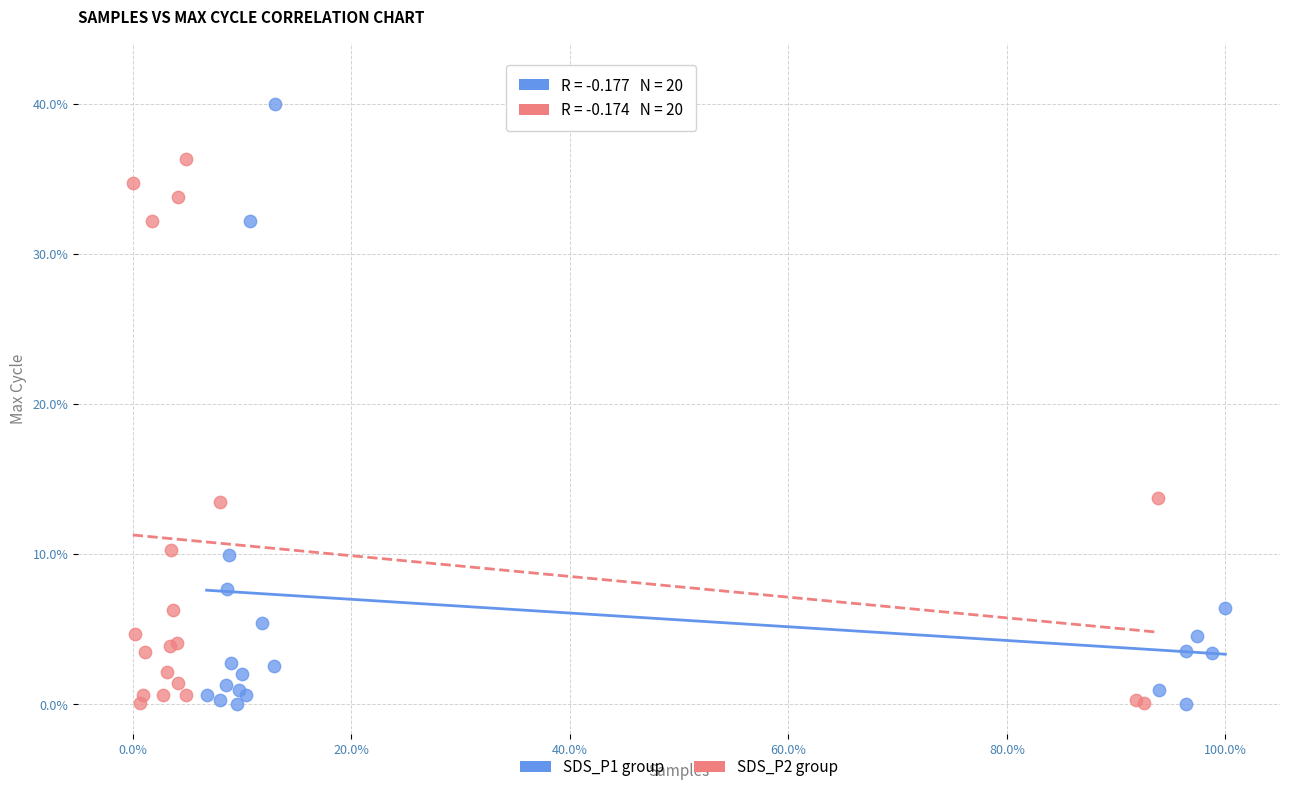

Which series has the widest spread of Y values?

SDS_P1 group